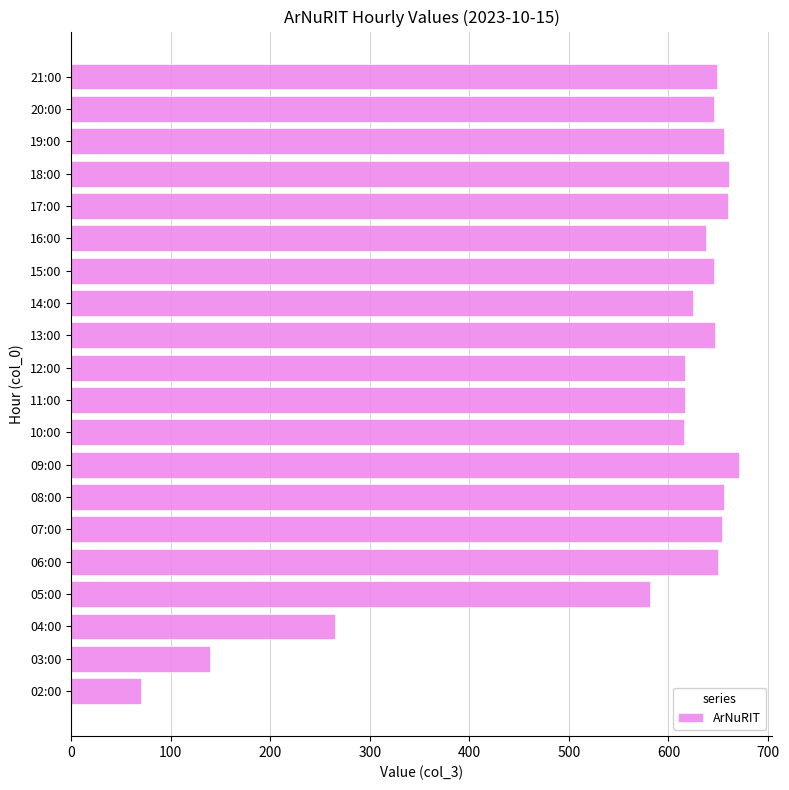

What is the maximum value shown in the chart?

671